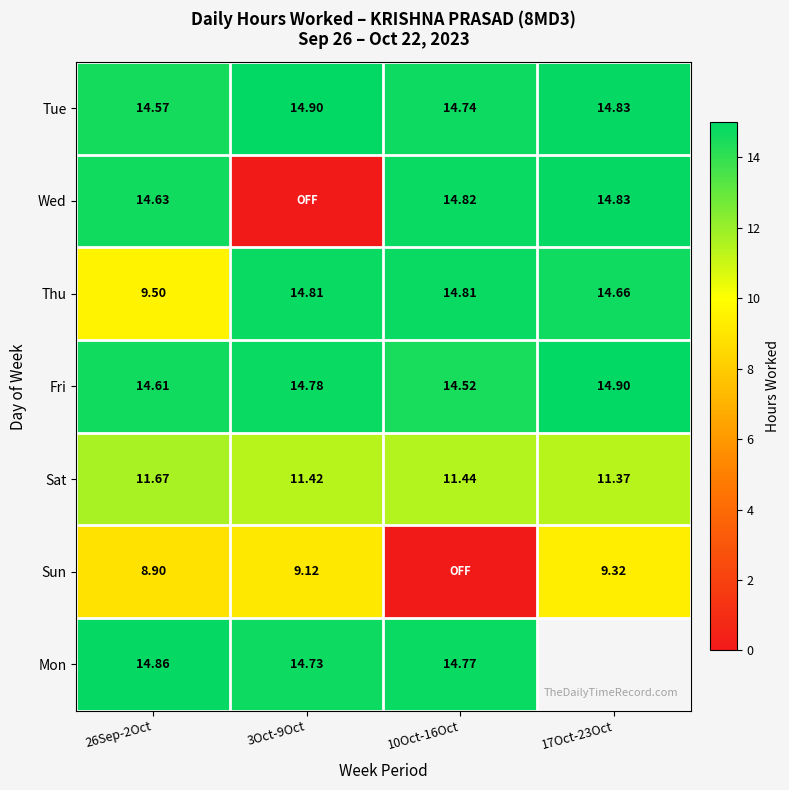

At which label is Wed closest to 7?

3Oct-9Oct